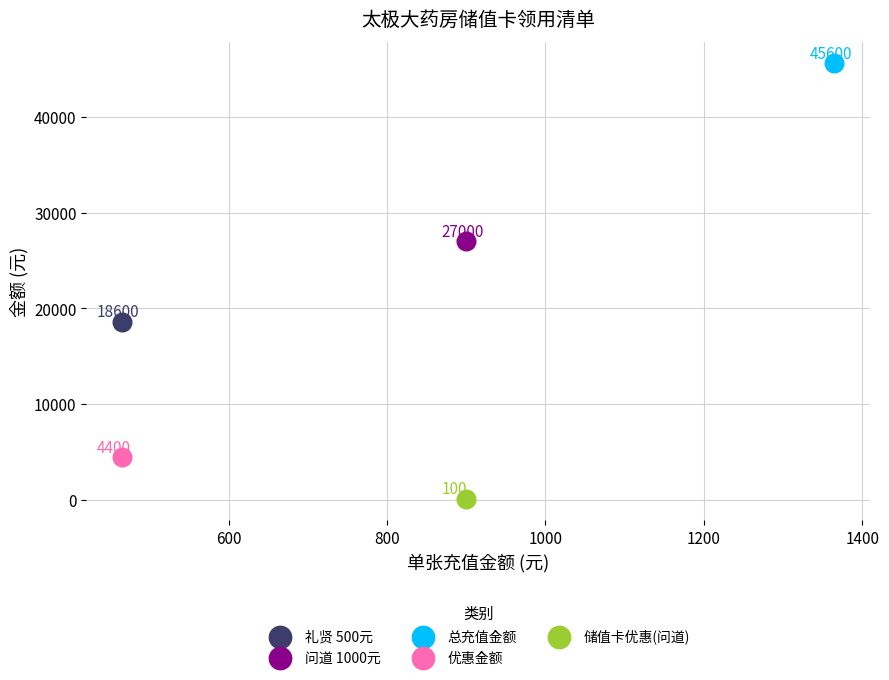

What are all the series names shown in the legend?

礼贤 500元, 问道 1000元, 总充值金额, 优惠金额, 储值卡优惠(问道)